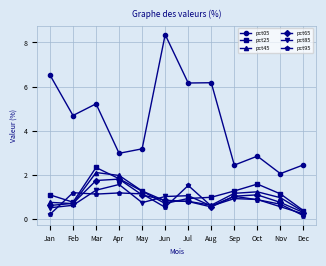

What is the sum of all pct95 values?

10.2